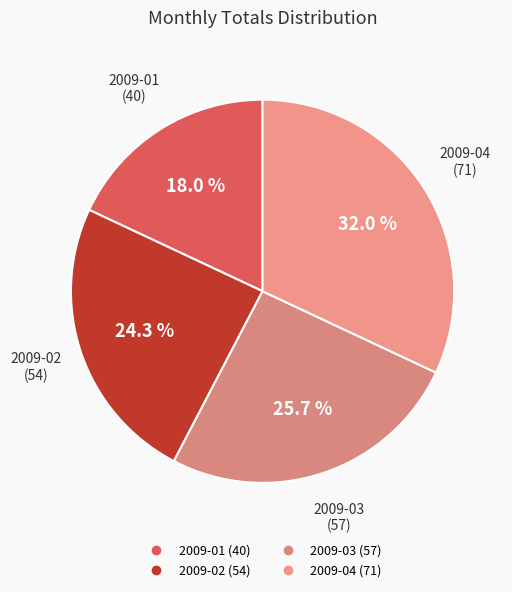

Between 2009-04 and 2009-01, which is larger?

2009-04